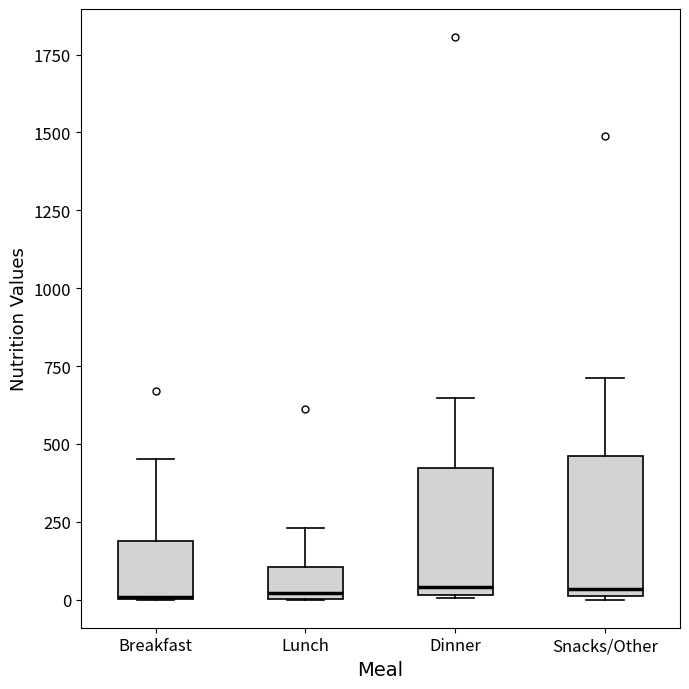

Reading left to right, read every box against the y-axis: the position of its median line, the range the box covers, and the ends of its whiskers. The values are not printed on the chart, so give them approximately, as read against the axis.

Breakfast: median 0 (drawn on the box's lower edge), box 0 to 200, whiskers 0 to 450
Lunch: median 0 (just above the box's lower edge), box 0 to 100, whiskers 0 to 250
Dinner: median 50, box 0 to 400, whiskers 0 to 650
Snacks/Other: median 50, box 0 to 450, whiskers 0 to 700